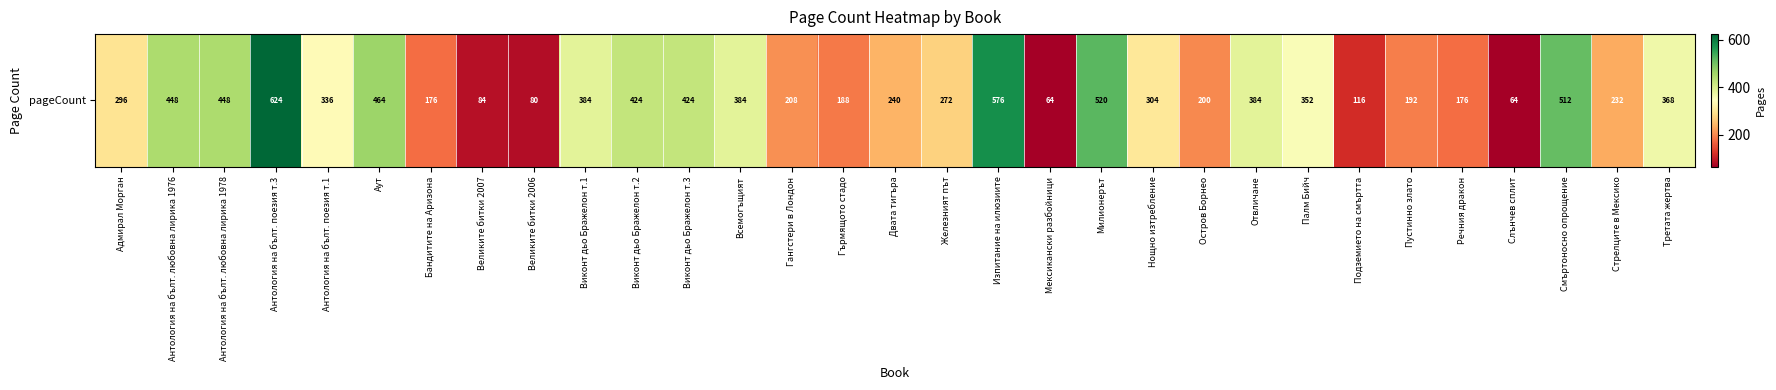

How many data points are above 304?

15